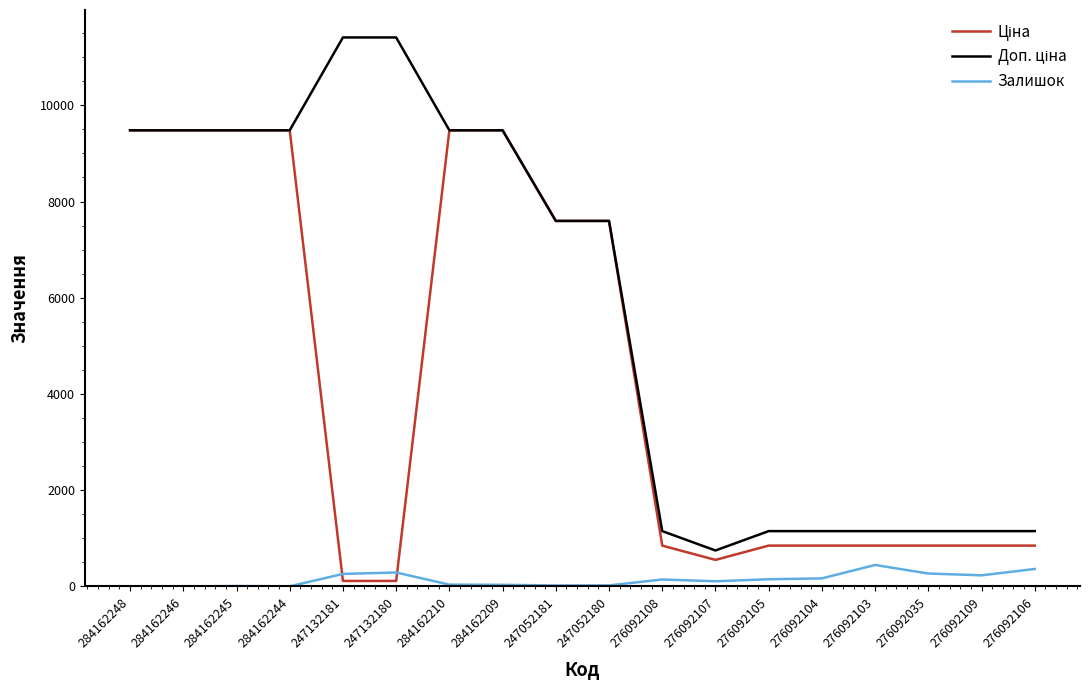

What is the greatest value displayed?

11410.0